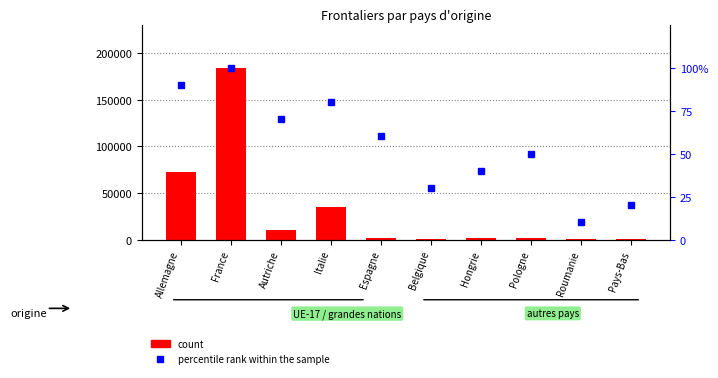

The value of percentile rank within the sample at Pays-Bas is 31. True or false?

False